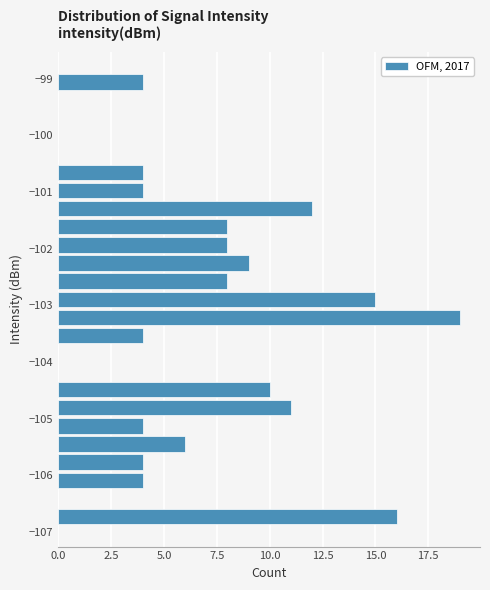

Around what value on the y-axis is the longest bar? Give the approximate position of its centre, as read against the axis.

-103.2